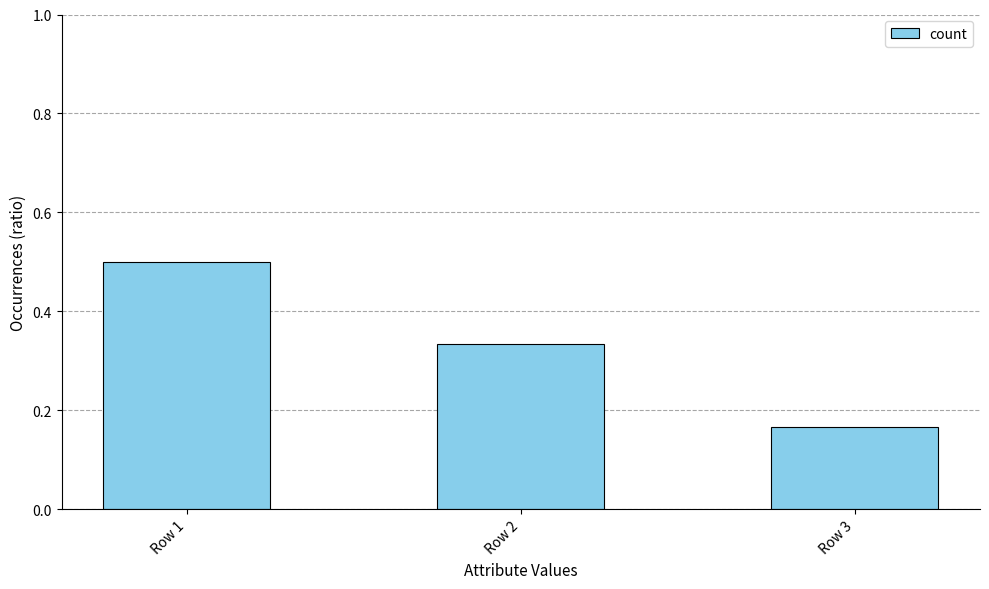

What is the value of the 1st bar from the left?

0.5